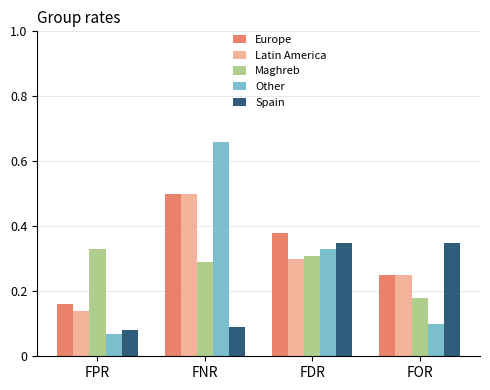

Where is Europe nearest to the value 0?

FPR